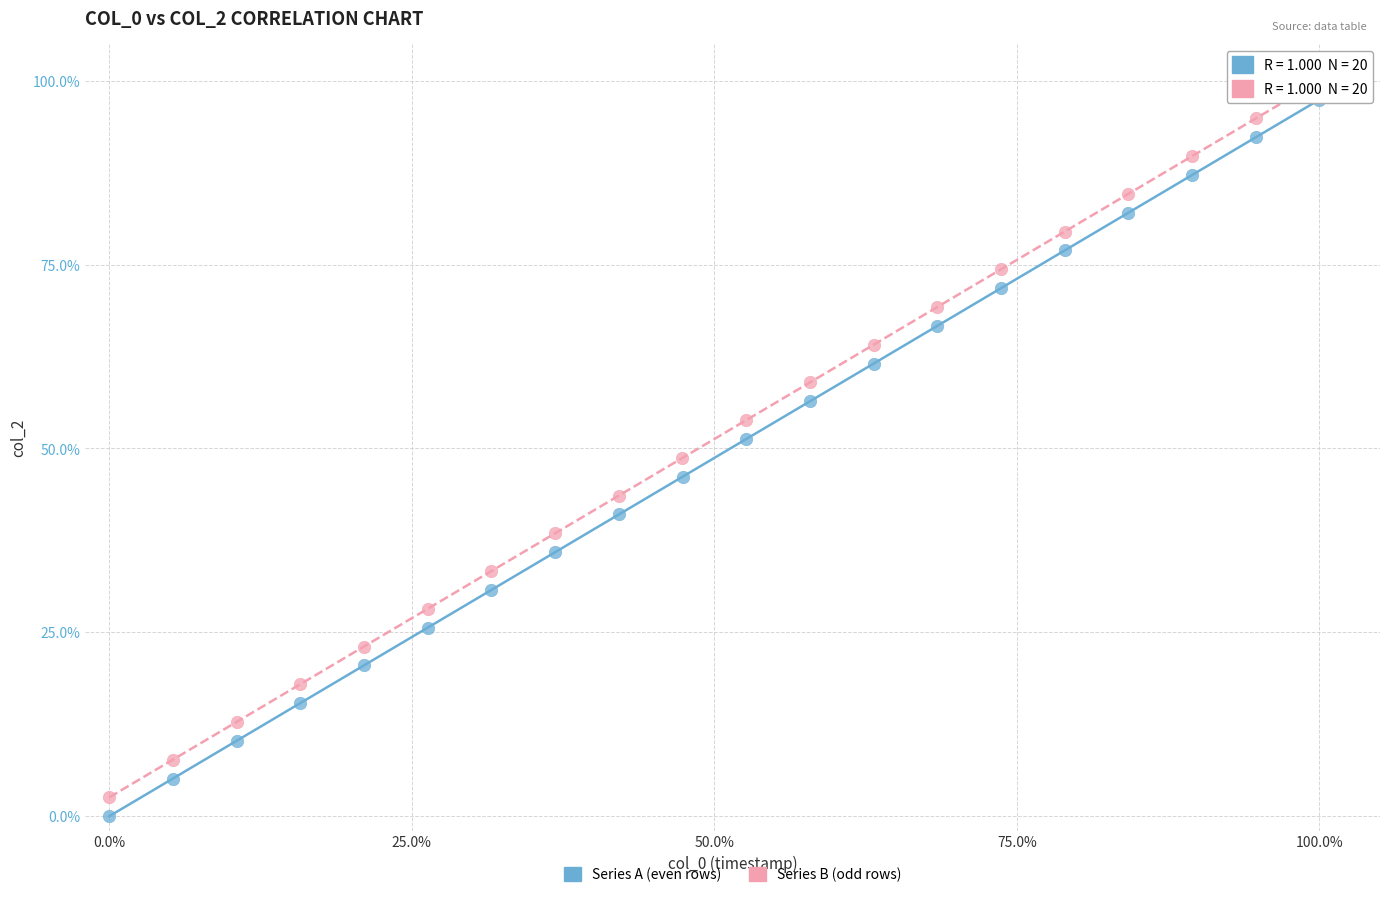

What are all the series names shown in the legend?

Series A (even rows), Series B (odd rows)